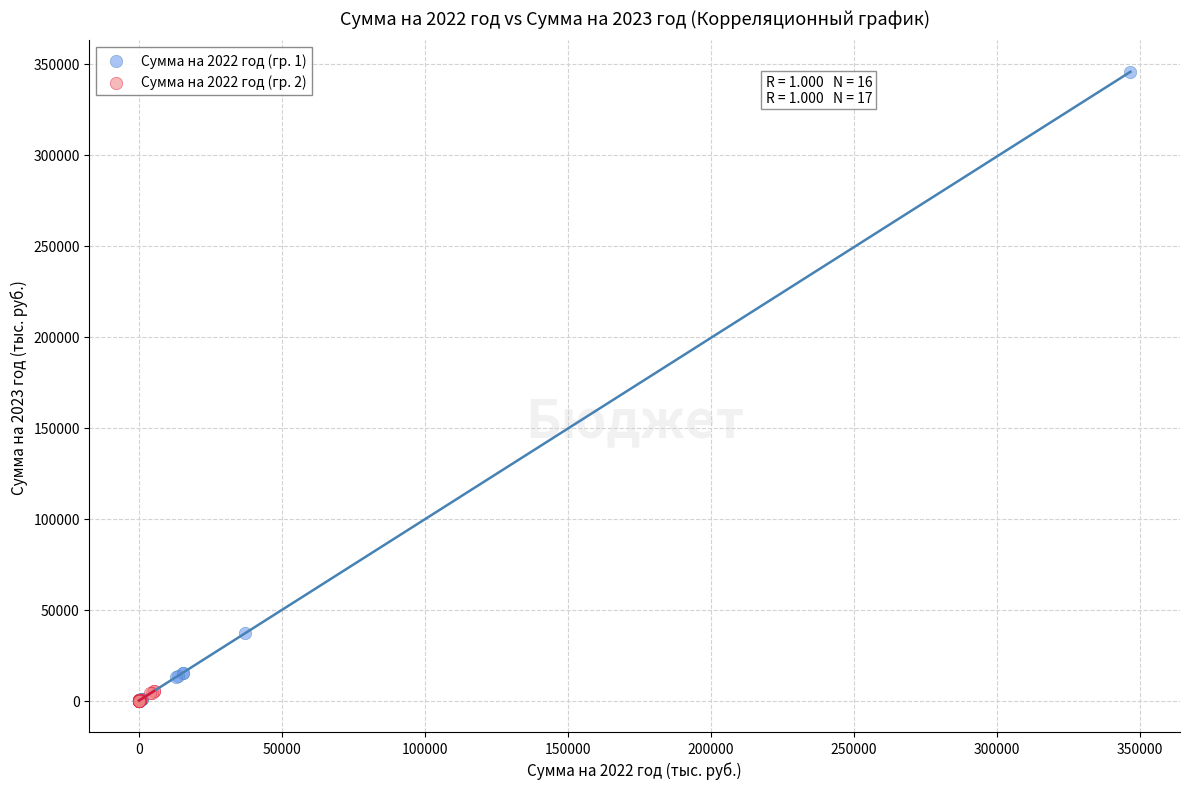

Which series contains the highest Y value?

Сумма на 2022 год (гр. 1)